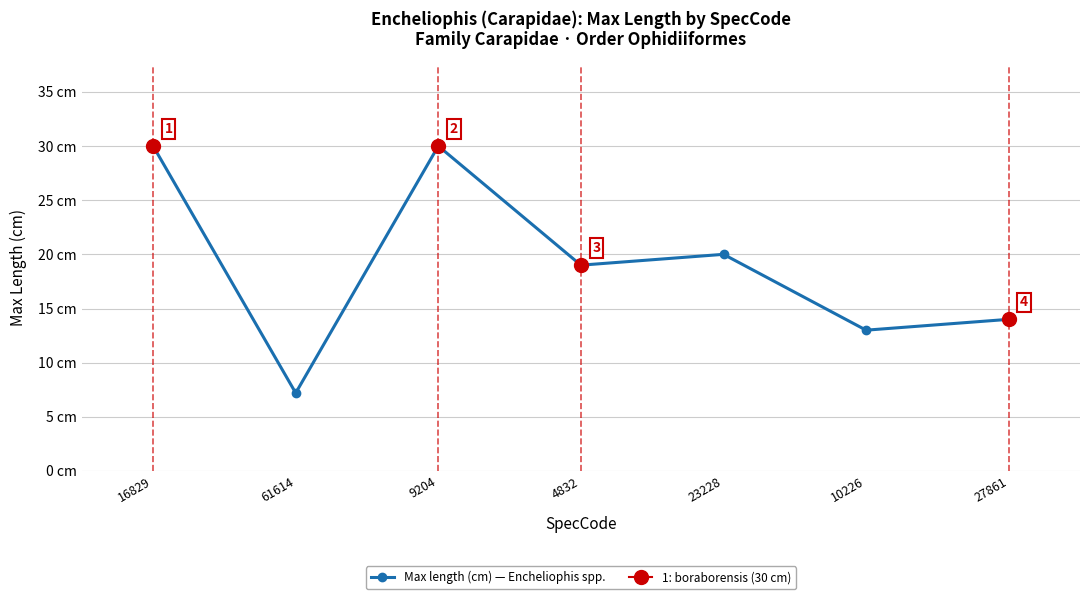

What is the label of the 5th point from the left?

23228